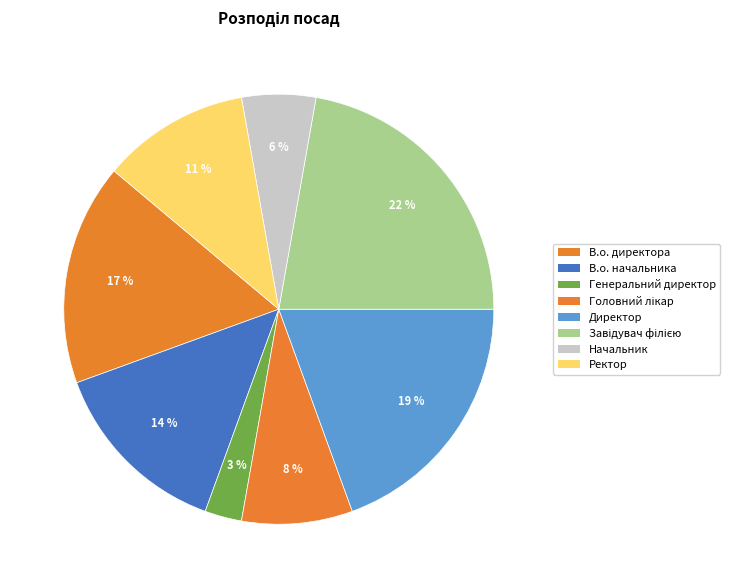

True or false: Начальник accounts for 6% of the total.

True